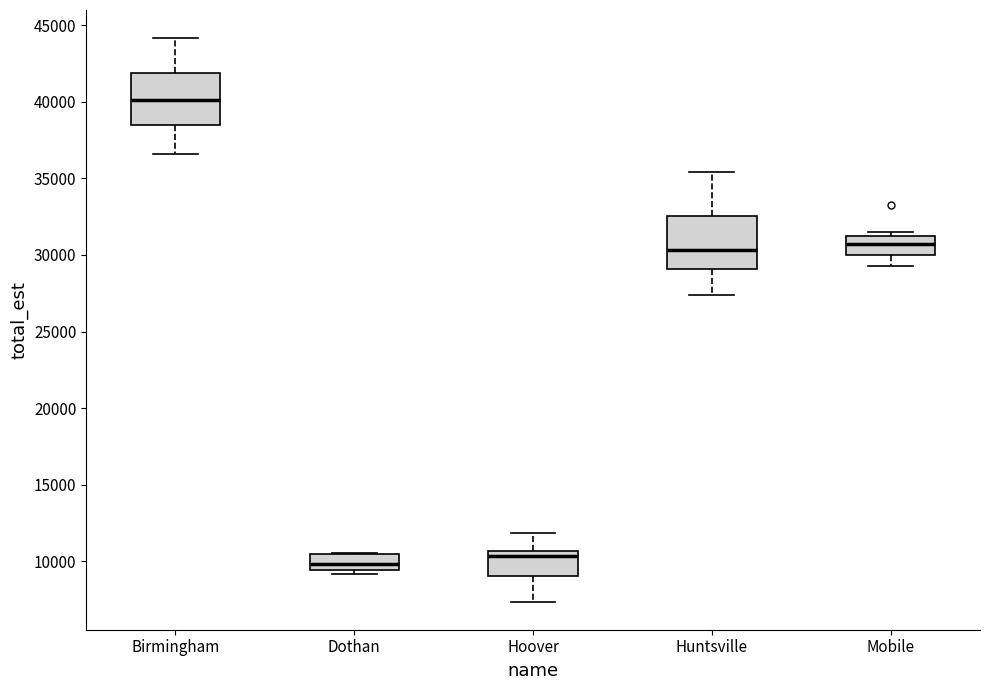

Reading left to right, read every box against the y-axis: the position of its median line, the range the box covers, and the ends of its whiskers. The values are not printed on the chart, so give them approximately, as read against the axis.

Birmingham: median 40000, box 38500 to 42000, whiskers 36500 to 44000
Dothan: median 10000, box 9500 to 10500, whiskers 9000 to 10500
Hoover: median 10500 (just below the box's upper edge), box 9000 to 10500, whiskers 7500 to 12000
Huntsville: median 30500, box 29000 to 32500, whiskers 27500 to 35500
Mobile: median 30500, box 30000 to 31500, whiskers 29500 to 31500 (just above the box's upper edge)